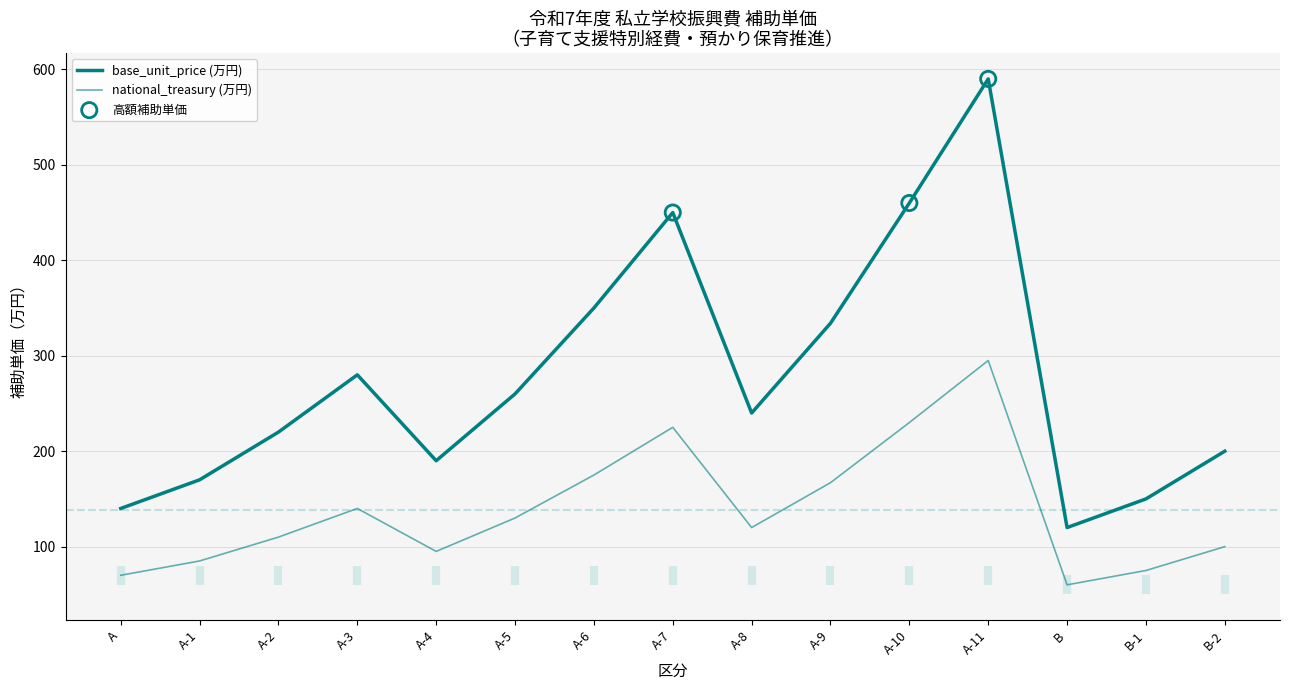

Which series contains the lowest Y value?

national_treasury